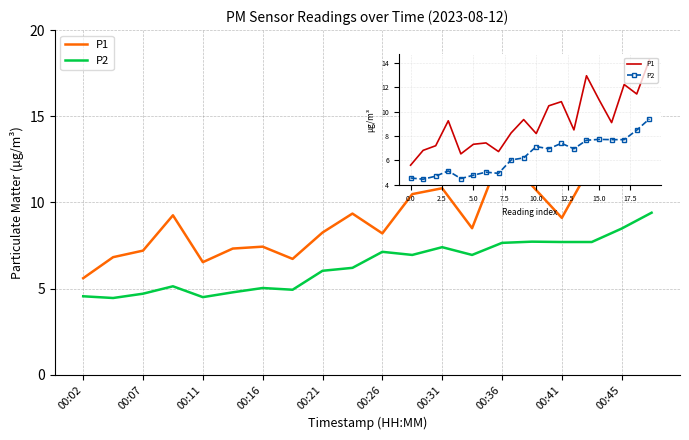

Rank the series by their maximum value, from highest to lowest.

P1, P2